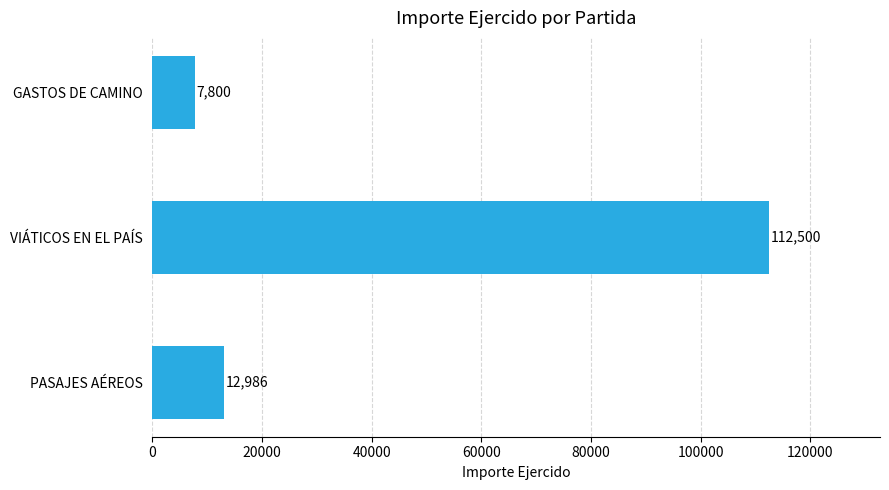

How many data points are less than 12986?

1